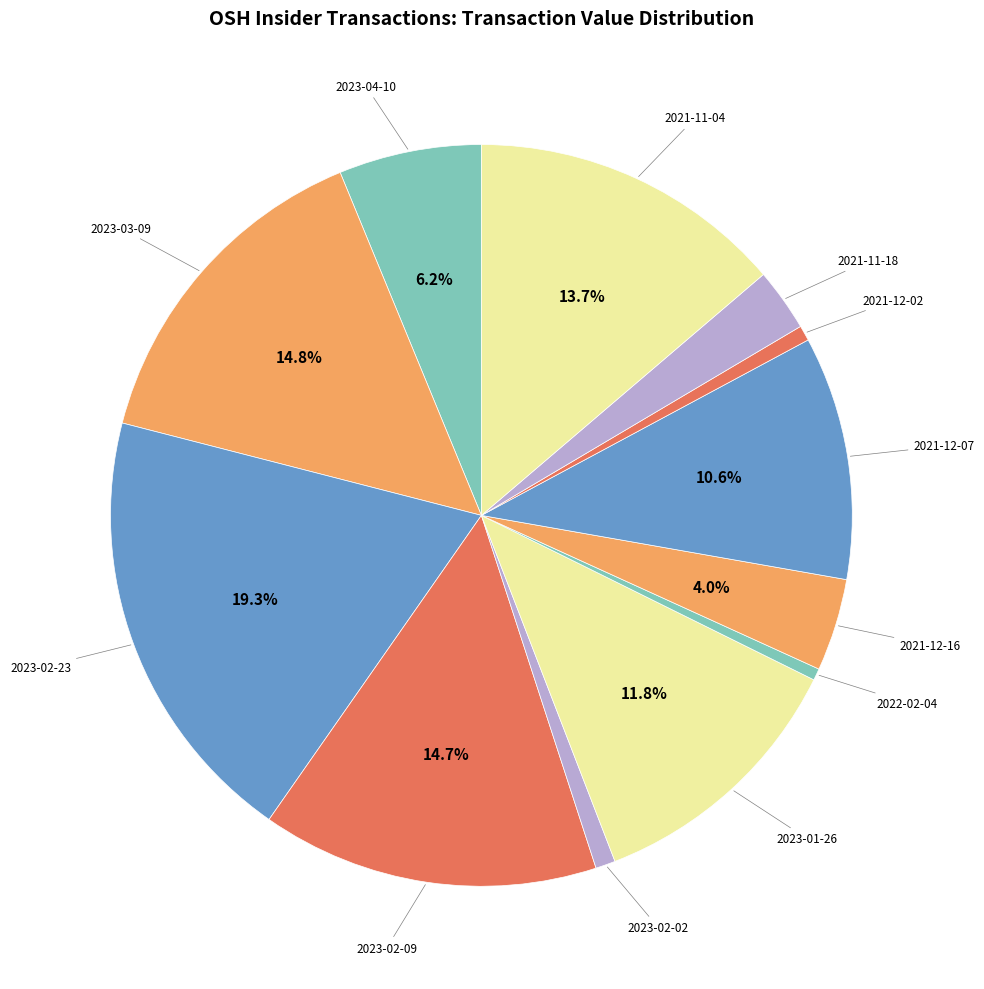

Which has a higher value, 2023-03-09 or 2023-01-26?

2023-03-09